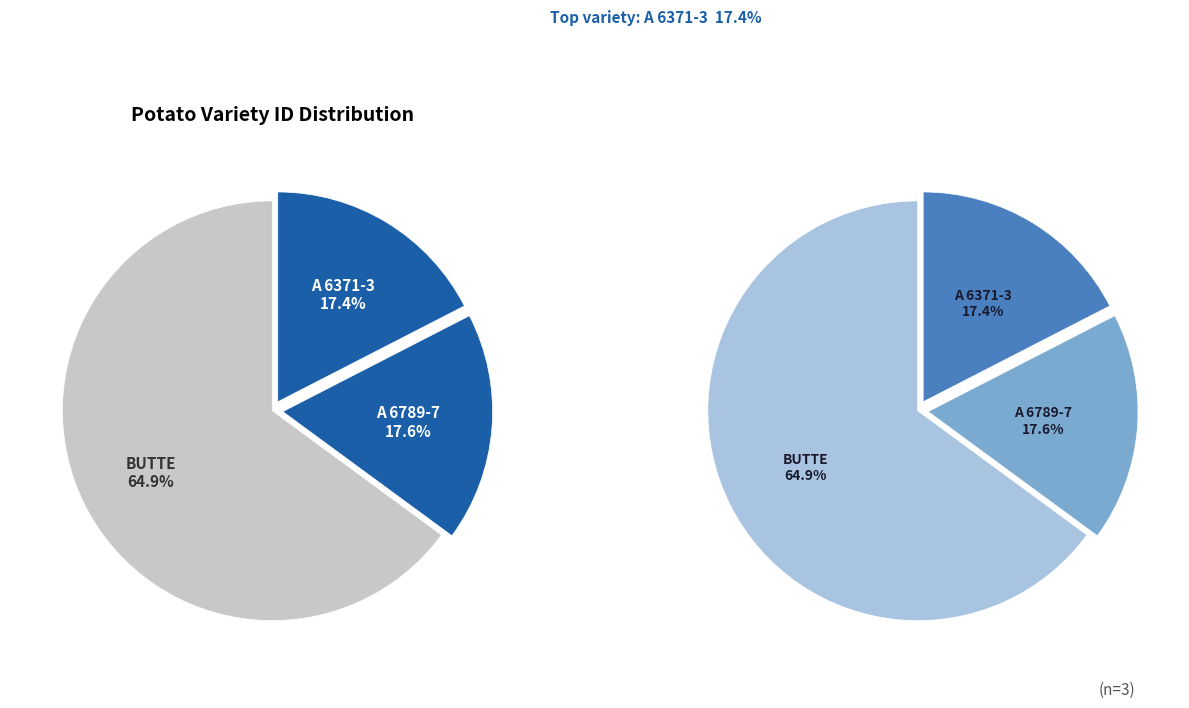

What is the ratio of the value at A 6789-7 to the value at BUTTE?

0.3